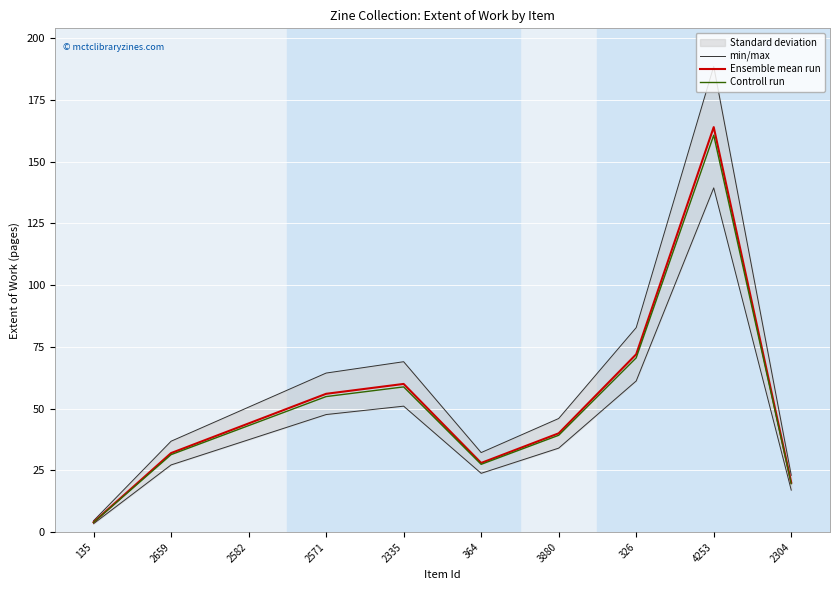

True or false: min/max and Controll run intersect in this chart.

False